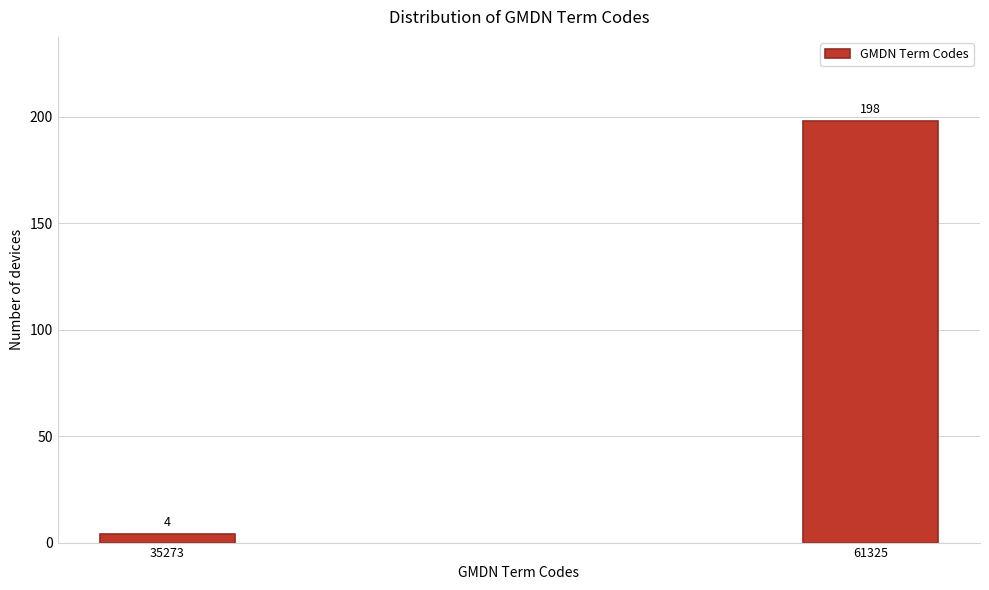

Reading left to right, transcribe all the data shown in this chart.

4	198